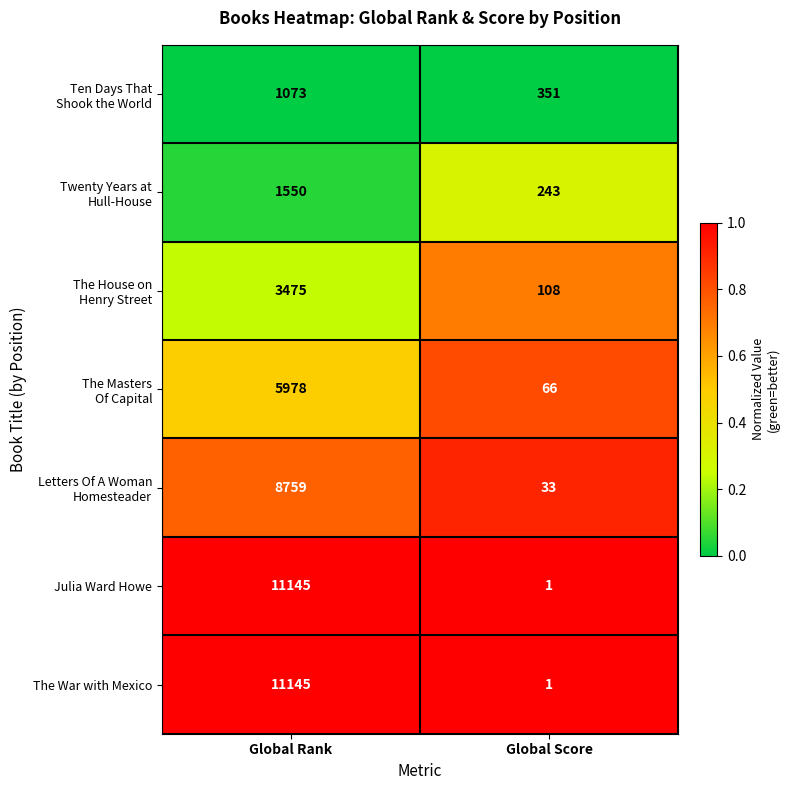

Rank the categories by The War with Mexico value from lowest to highest.

Global Score, Global Rank